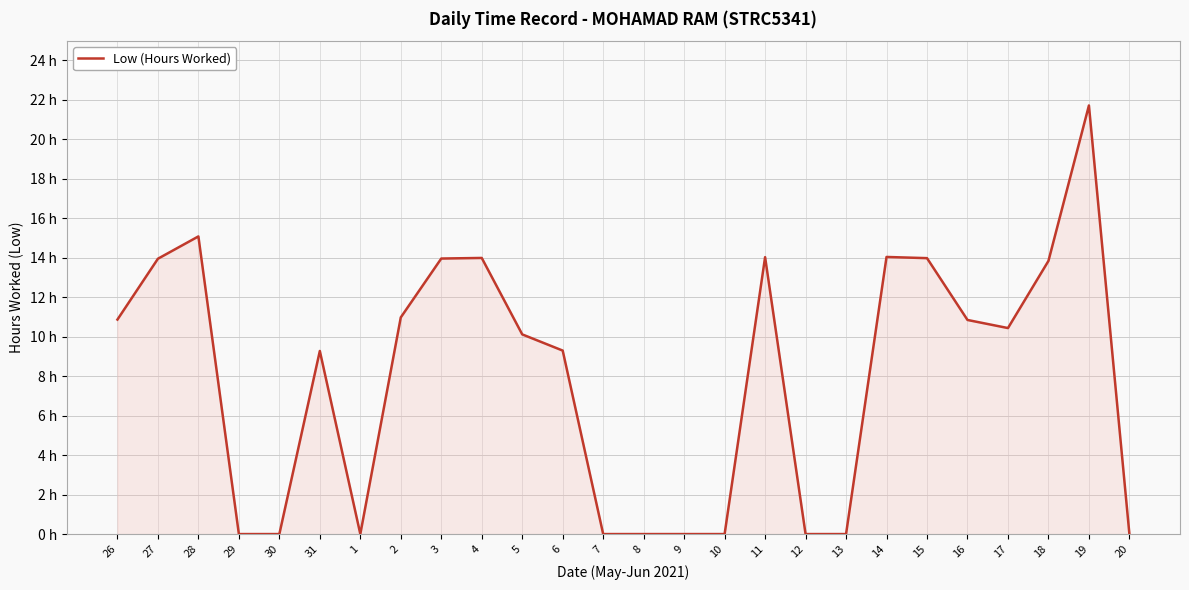

What is the label of the 23rd point from the left?

17